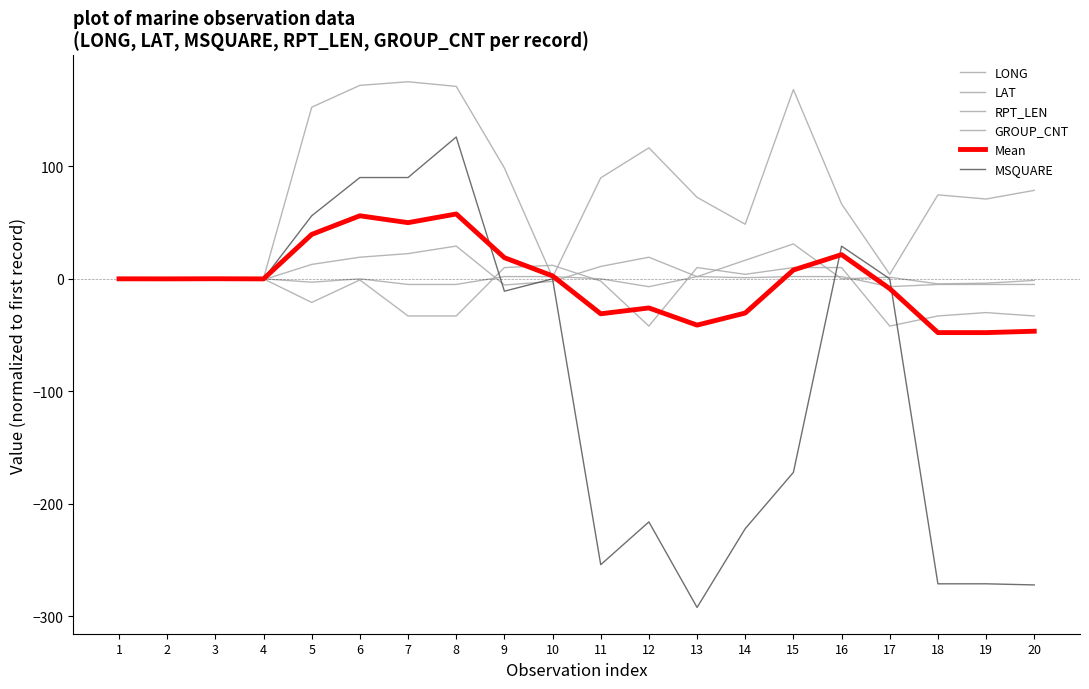

How many lines are shown in the chart?

6